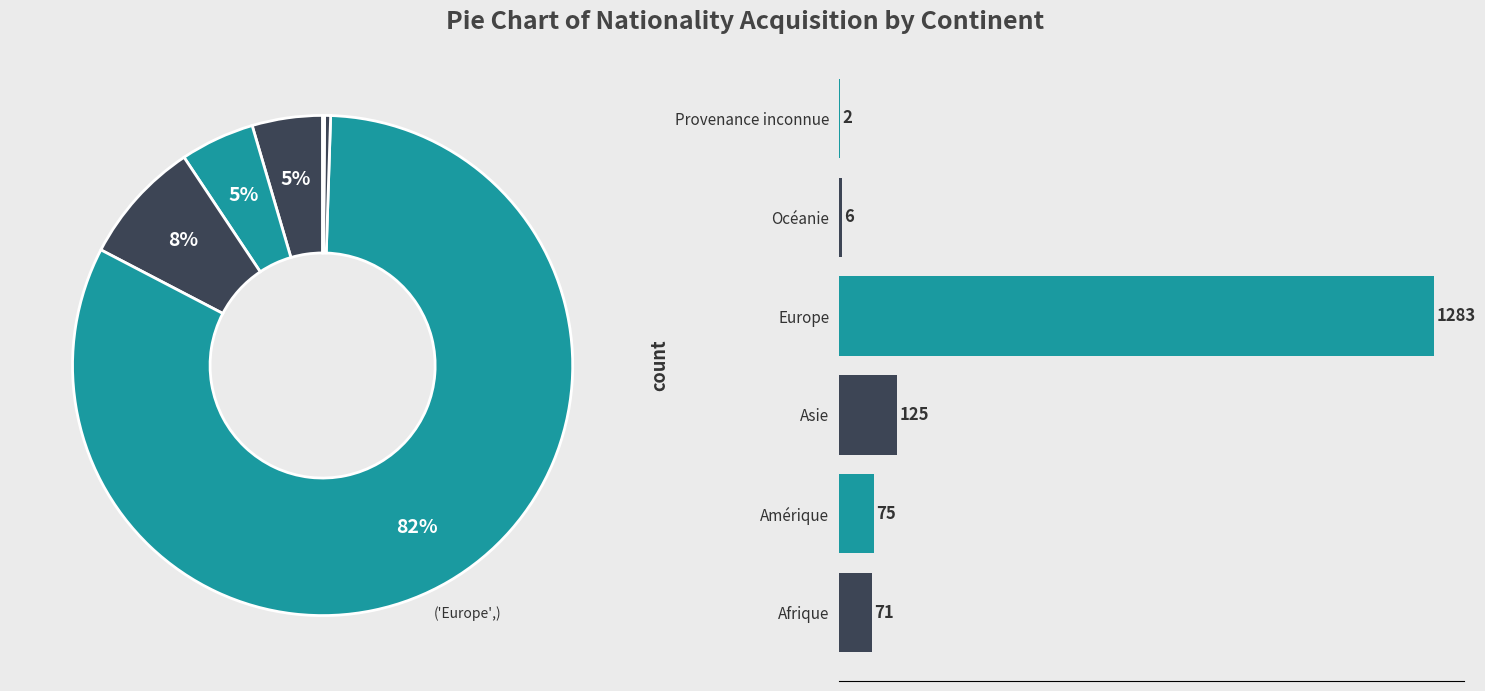

What is the smallest slice in the pie chart?

Provenance inconnue